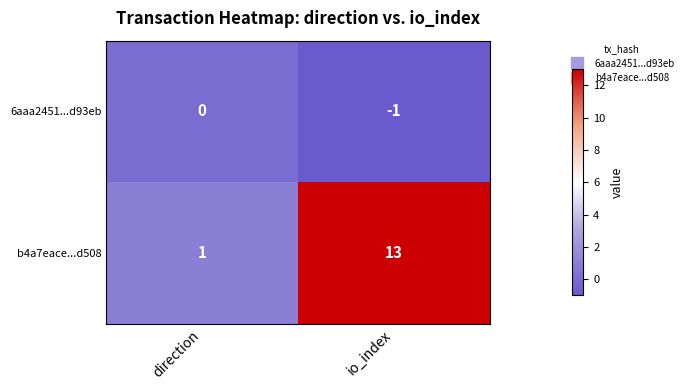

Reading left to right, extract all data points from this chart.

6aaa2451...d93eb: direction=0	io_index=-1
b4a7eace...d508: direction=1	io_index=13